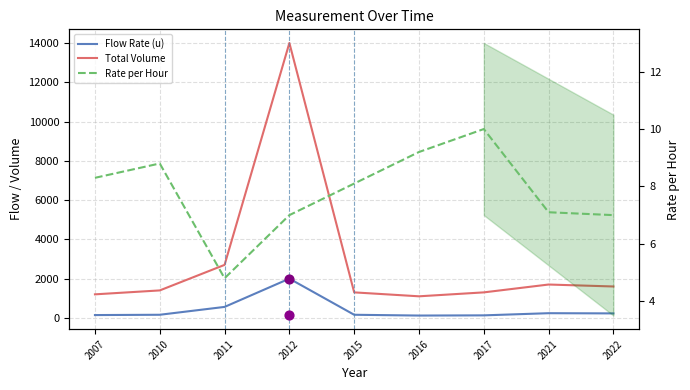

Which series has the largest total across all categories?

Total Volume